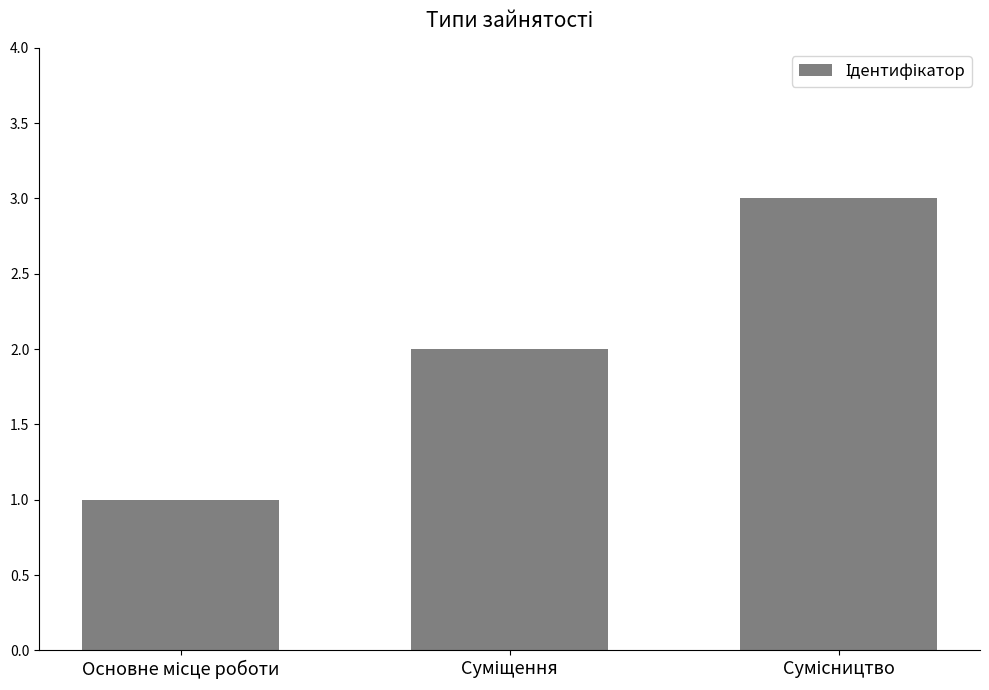

How many bars are there in total?

3